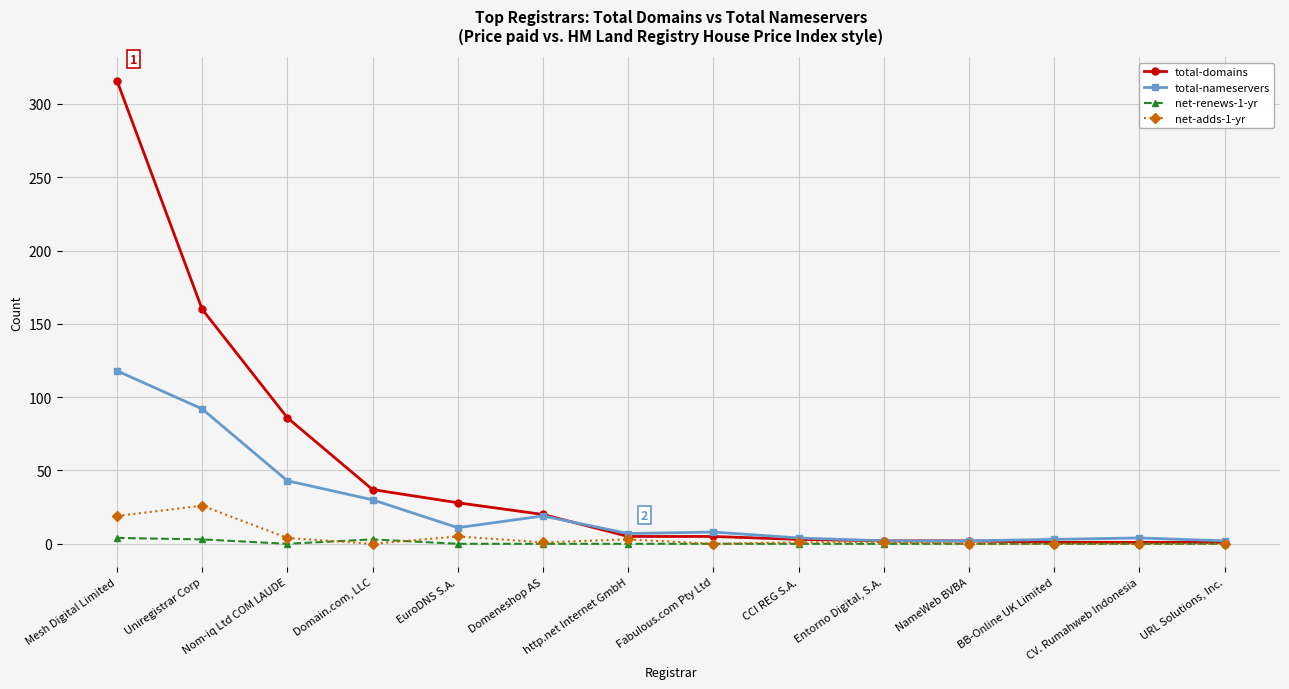

What is the difference between the second highest and minimum values in the total-nameservers series?

90